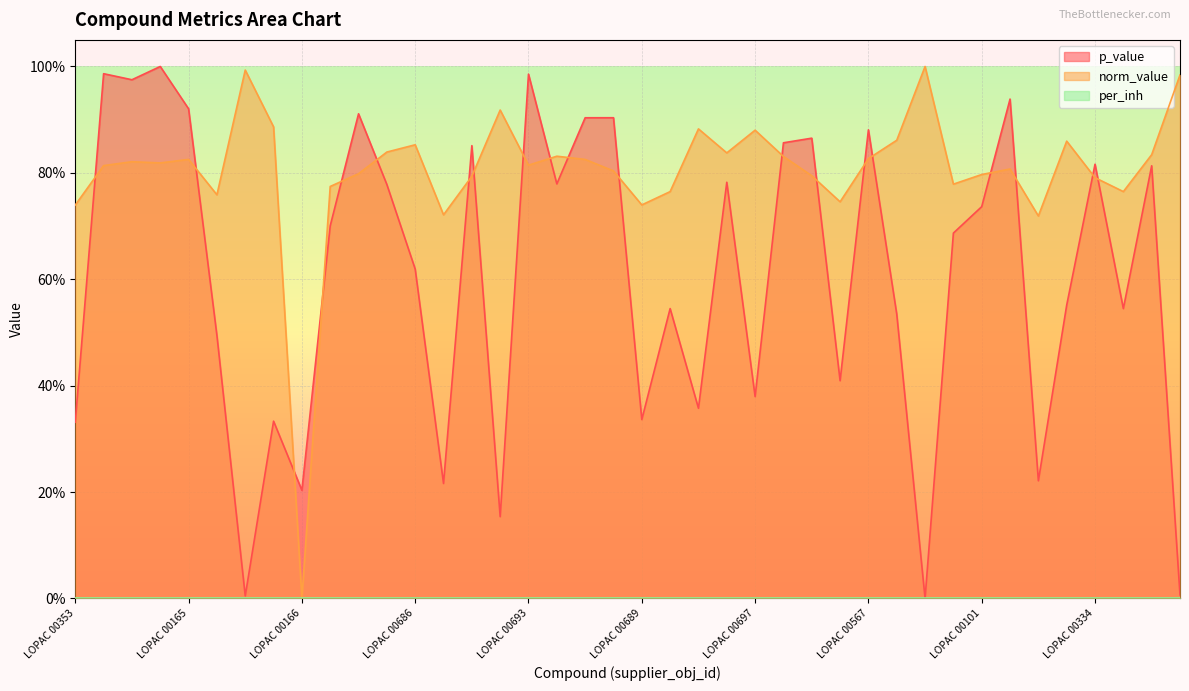

What is the spread (max minus min) of values at LOPAC 00692?

0.1